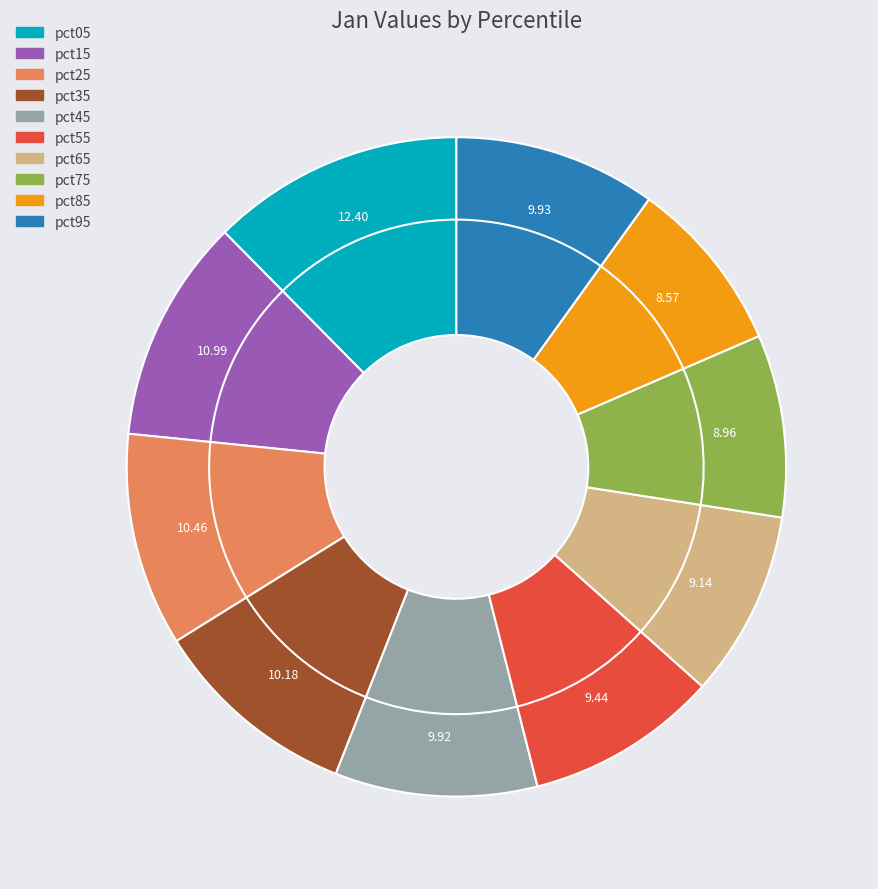

Does any single category account for the majority?

No